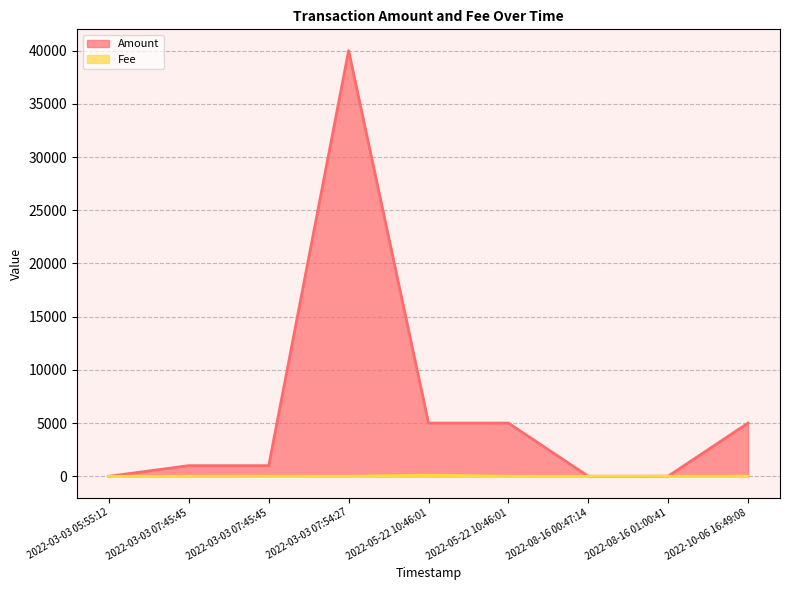

Reading right to left, list all the values displayed in this chart.

Amount: 2022-10-06 16:49:08=5000.0	2022-08-16 01:00:41=10.0	2022-08-16 00:47:14=0.0	2022-05-22 10:46:01=5000.0	2022-05-22 10:46:01=5000.0	2022-03-03 07:54:27=40000.0	2022-03-03 07:45:45=1000.0	2022-03-03 07:45:45=1000.0	2022-03-03 05:55:12=0.0
Fee: 2022-10-06 16:49:08=14.3	2022-08-16 01:00:41=4.0	2022-08-16 00:47:14=0.1	2022-05-22 10:46:01=4.0	2022-05-22 10:46:01=110.2	2022-03-03 07:54:27=4.0	2022-03-03 07:45:45=7.6	2022-03-03 07:45:45=4.0	2022-03-03 05:55:12=0.0